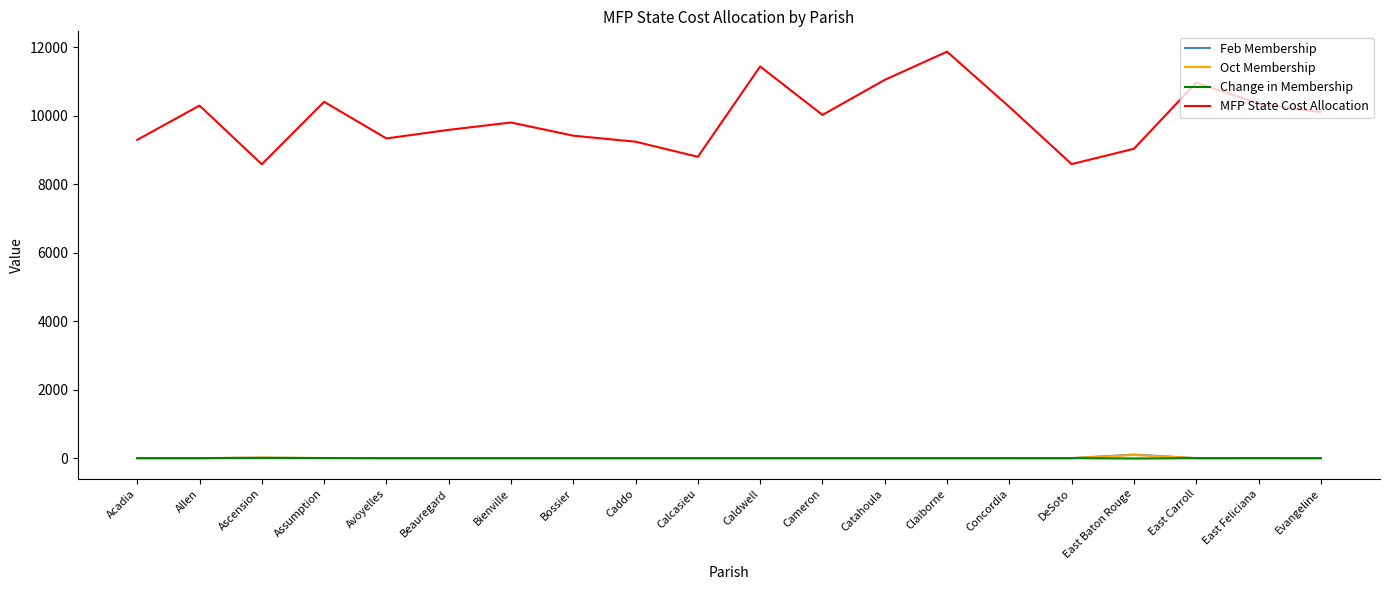

At how many categories does at least one series exceed 4850?

20